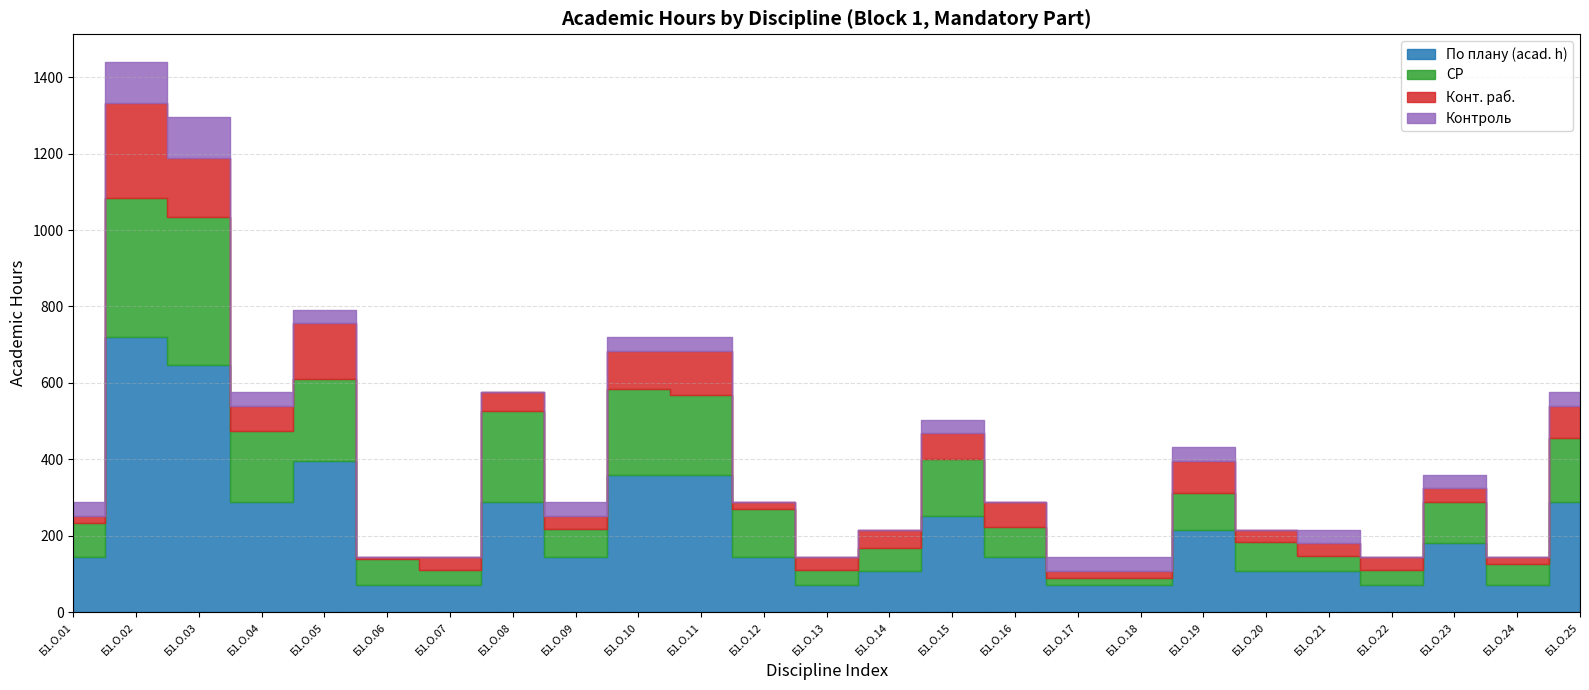

At which label is Конт. раб. closest to 127?

Б1.О.11